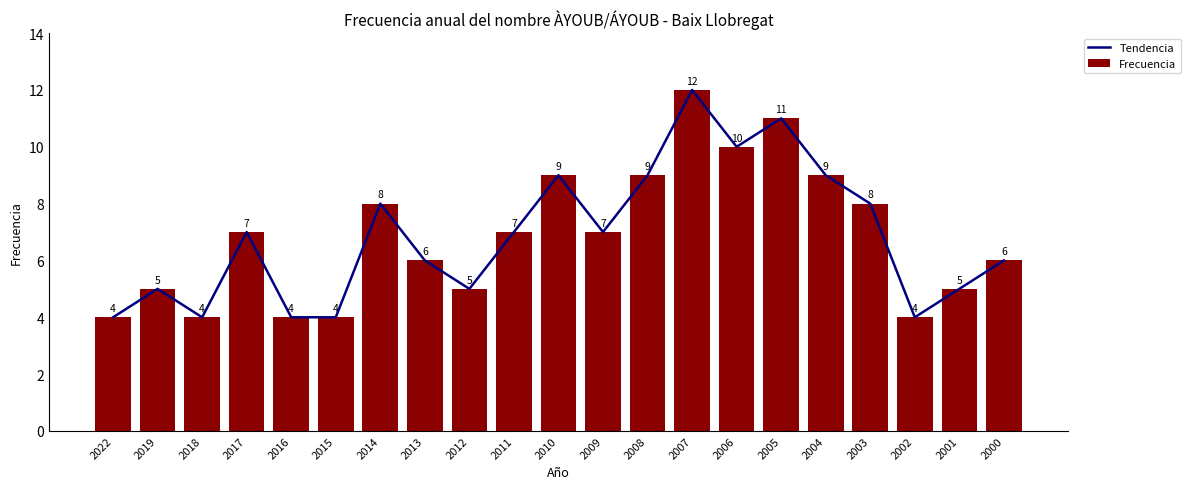

Does the chart contain stacked bars?

No